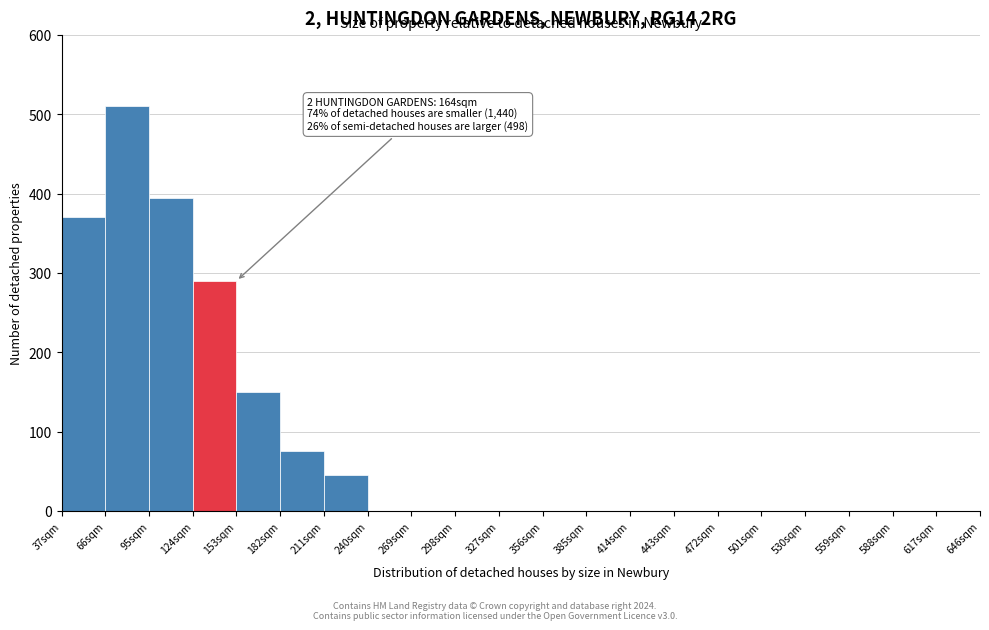

Over which range of the x-axis is the bar tallest?

66 to 95